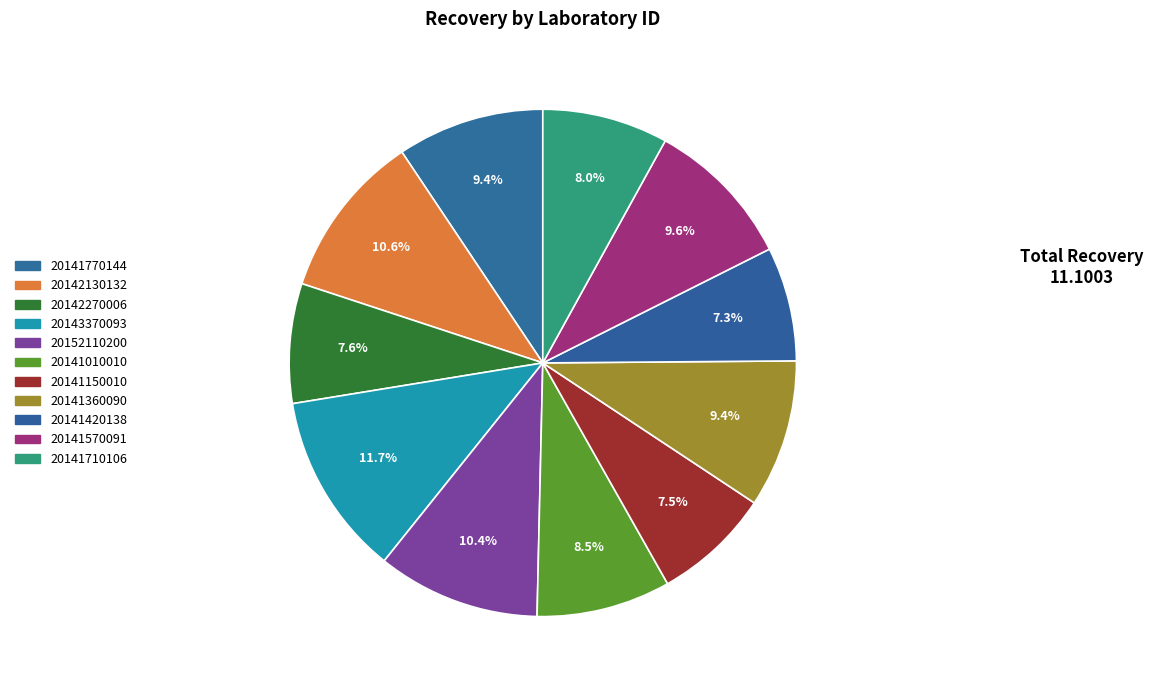

Count the number of slices in the pie.

11